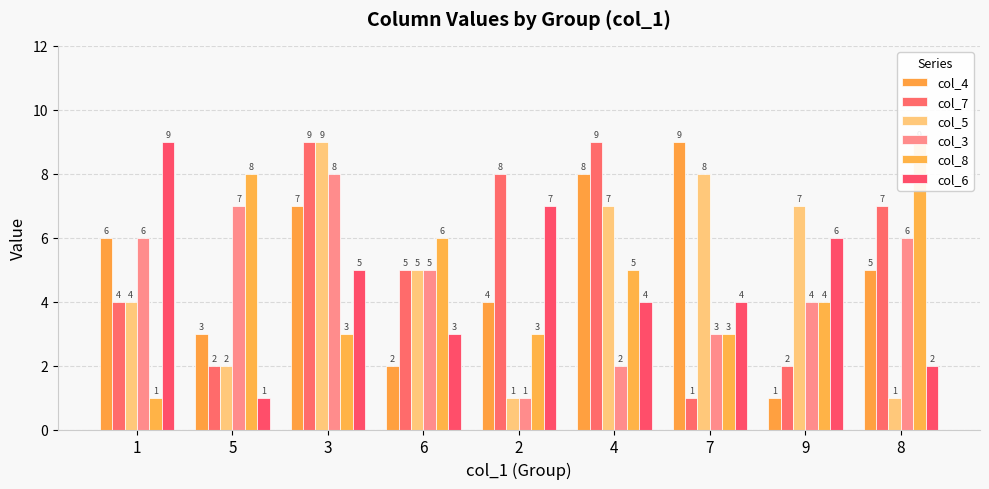

The col_5 series shows 5 at 6. True or false?

True